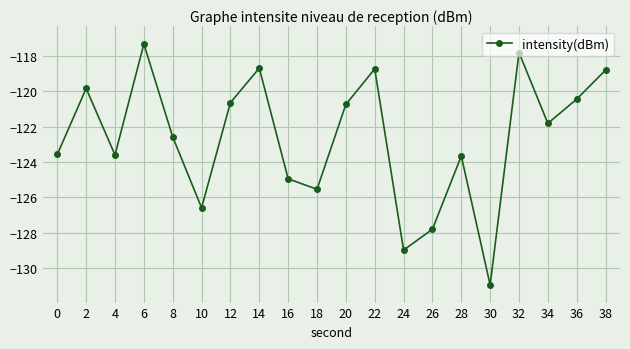

What is the minimum value shown in the chart?

-131.0